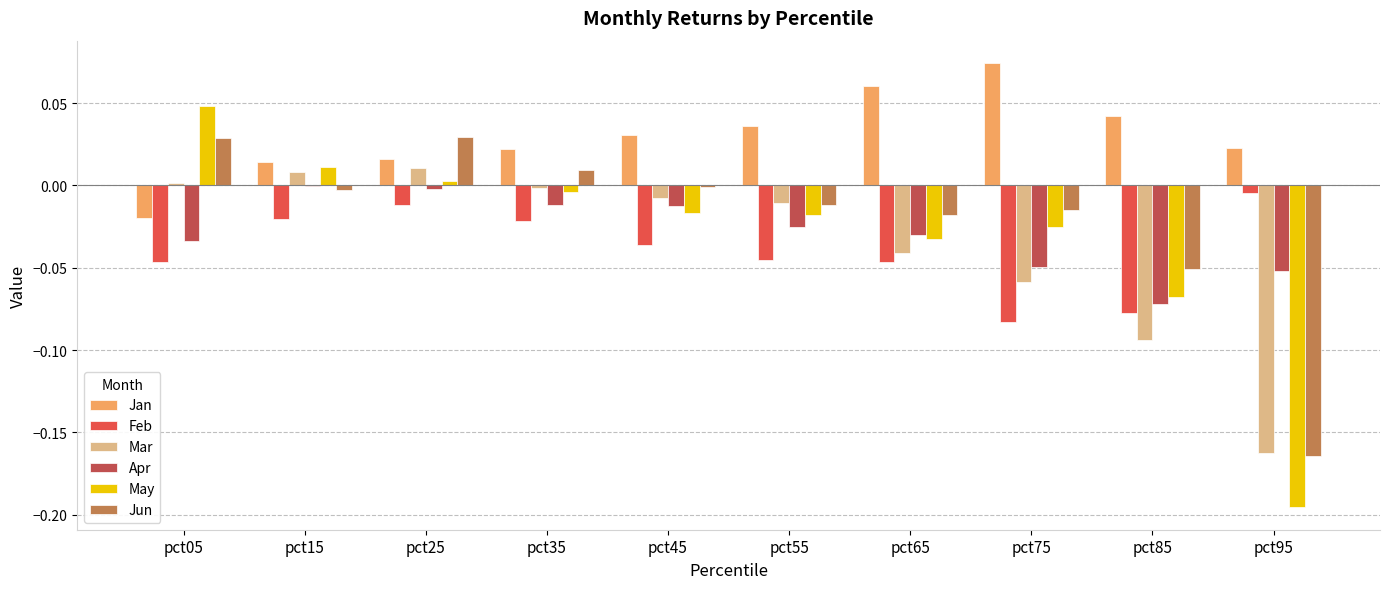

Is the value of Mar at pct45 greater than the value of Jun at pct05?

No